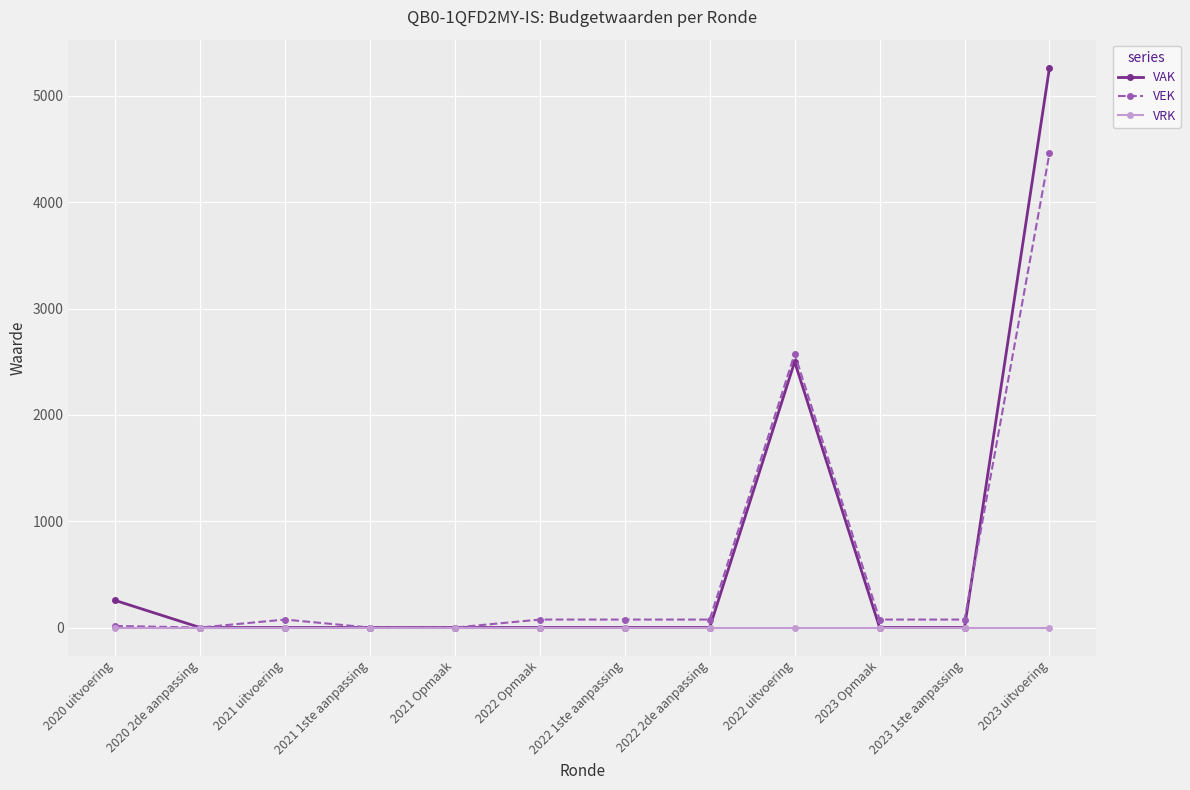

What is the greatest value displayed?

5266